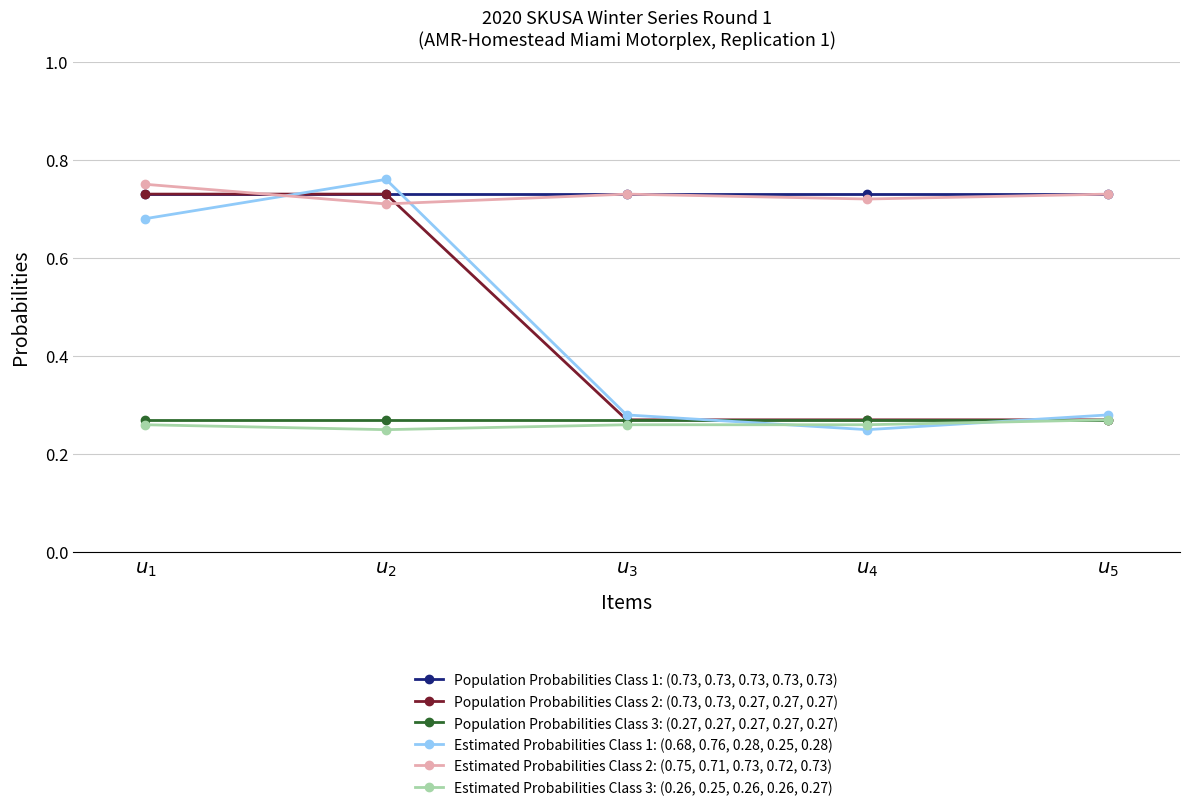

True or false: Estimated Probabilities Class 3: (0.26, 0.25, 0.26, 0.26, 0.27) and Estimated Probabilities Class 2: (0.75, 0.71, 0.73, 0.72, 0.73) intersect in this chart.

False